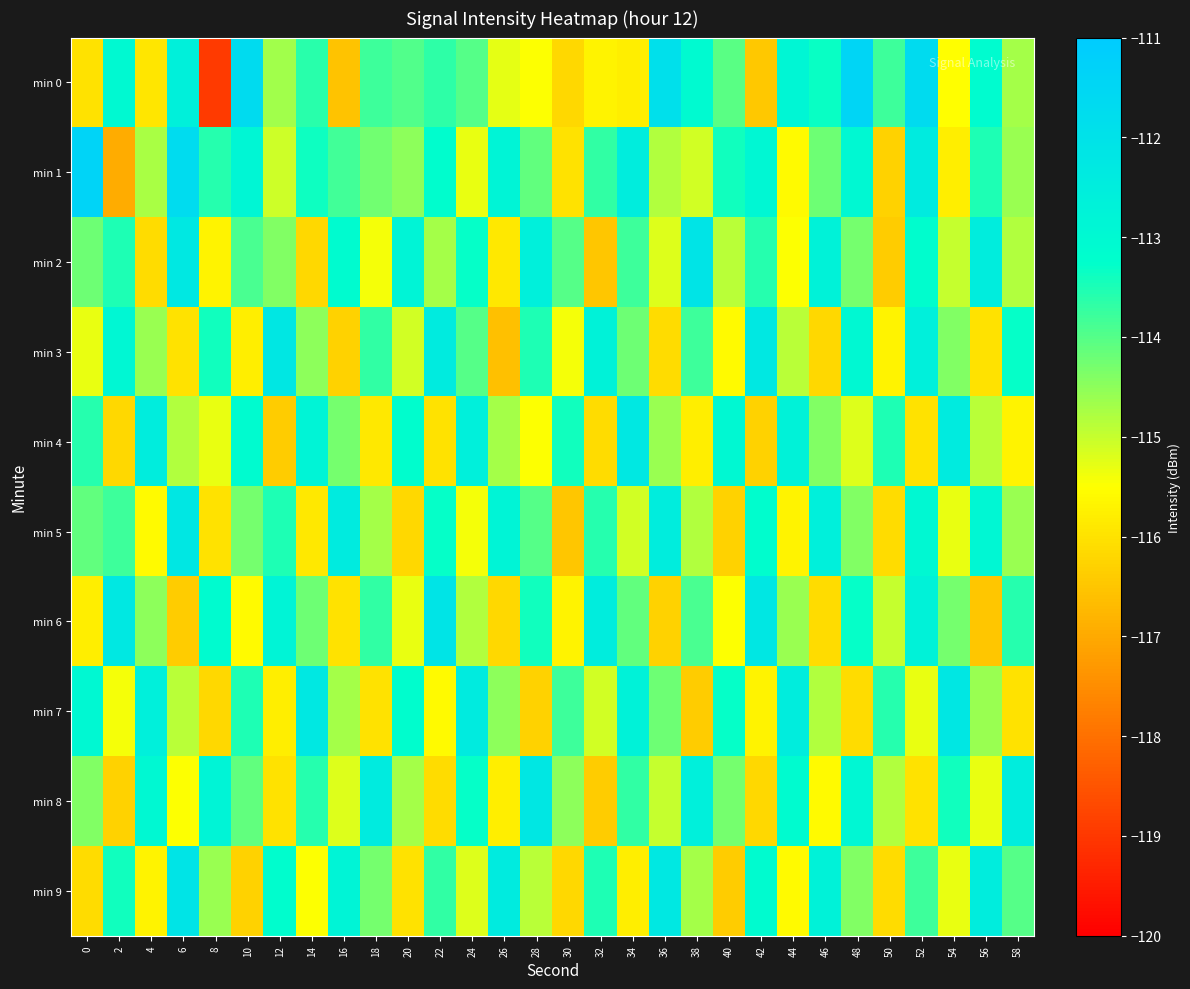

At which category is the sum across all series the highest?

52